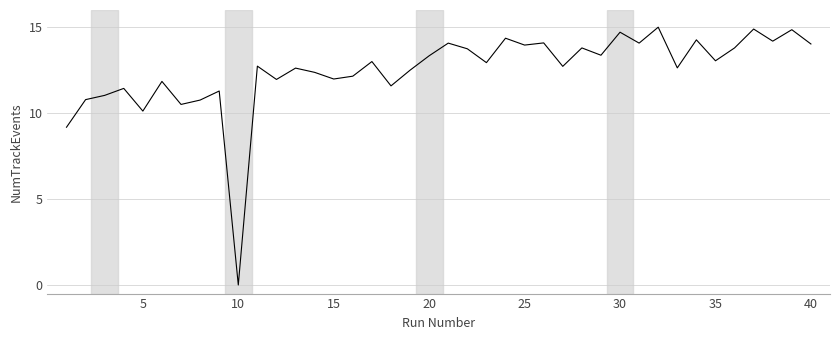

What is the greatest value displayed?

15.0